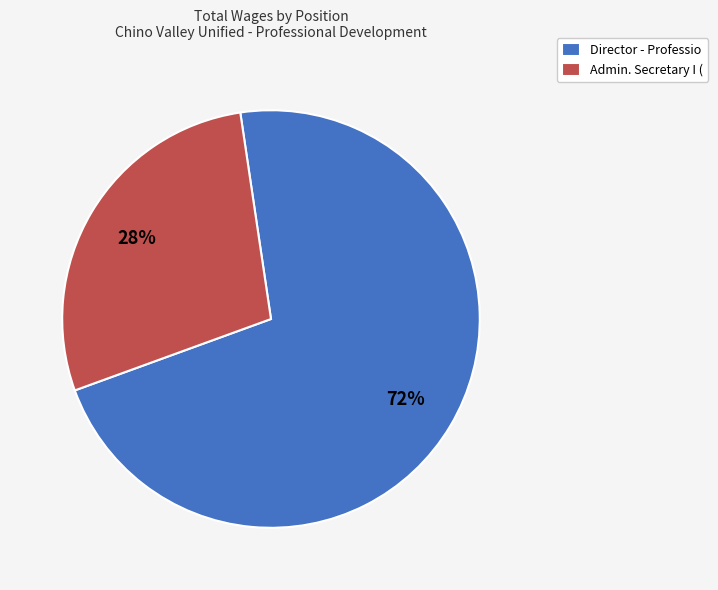

What is the smallest slice in the pie chart?

Admin. Secretary I (